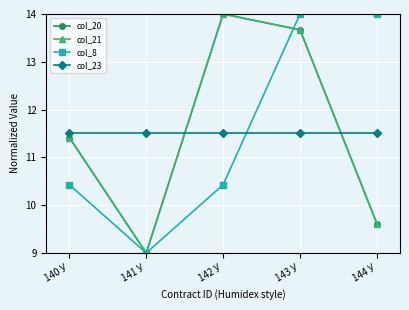

What is the total value across all series at 140 У?

44.8